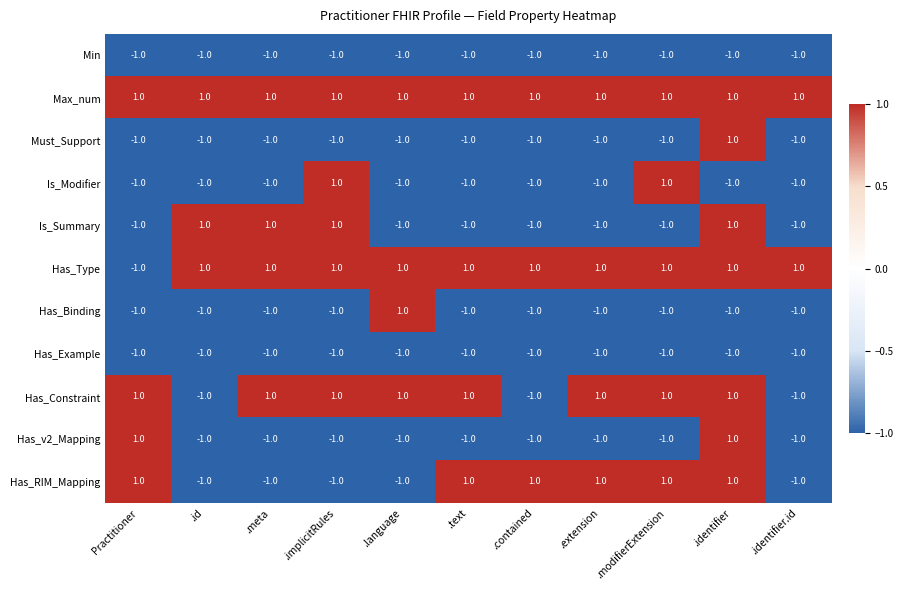

What is the spread (max minus min) of values at .modifierExtension?

2